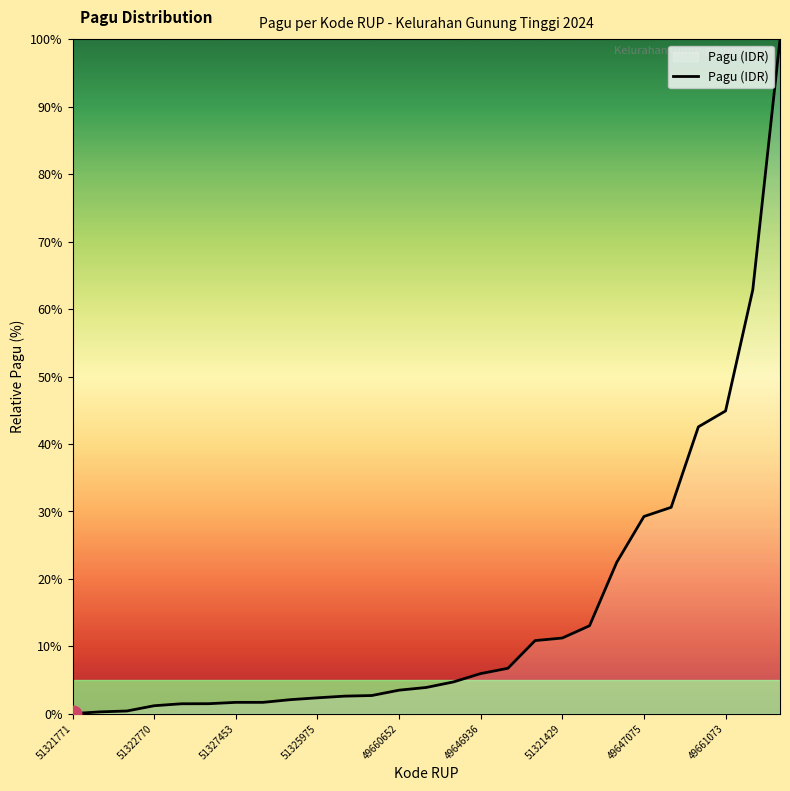

What is the difference between the maximum and minimum values?

100.0